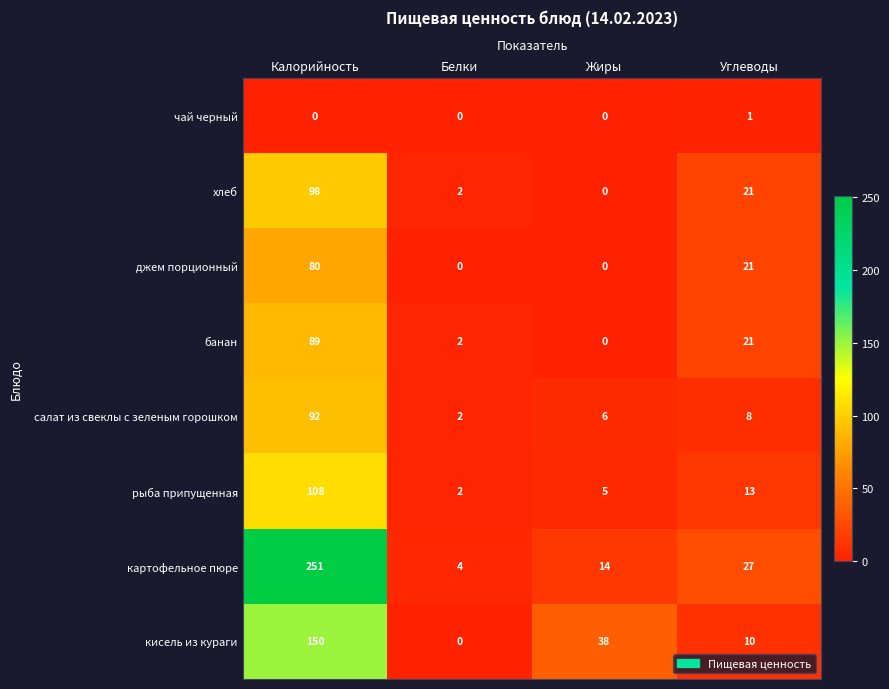

What is the spread (max minus min) of values at Жиры?

38